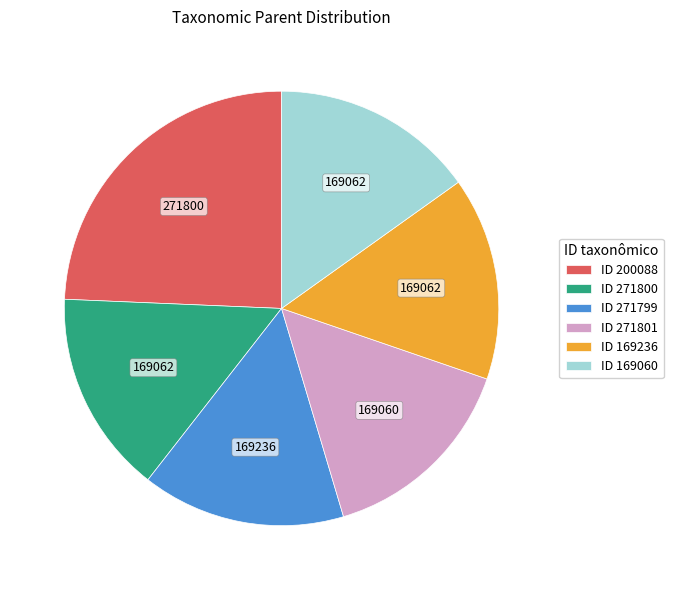

Does ID 169236 represent more than half of the total?

No